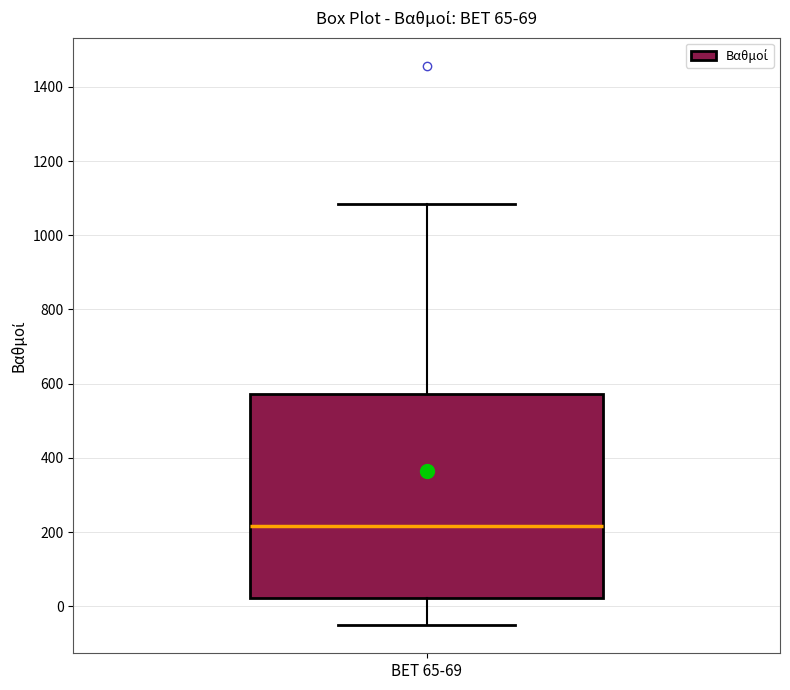

Read this box plot against the y-axis: the position of the median line, the range covered by the box, and the ends of both whiskers. The values are not printed on the chart, so give them approximately, as read against the axis.

median 220, box 20 to 580, whiskers -60 to 1080